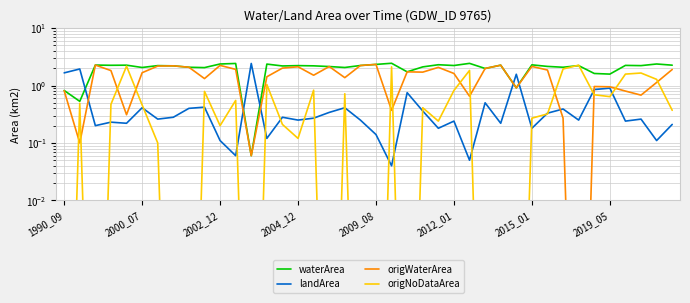

Between 1990_09 and 32, which series saw the biggest shift?

origNoDataArea